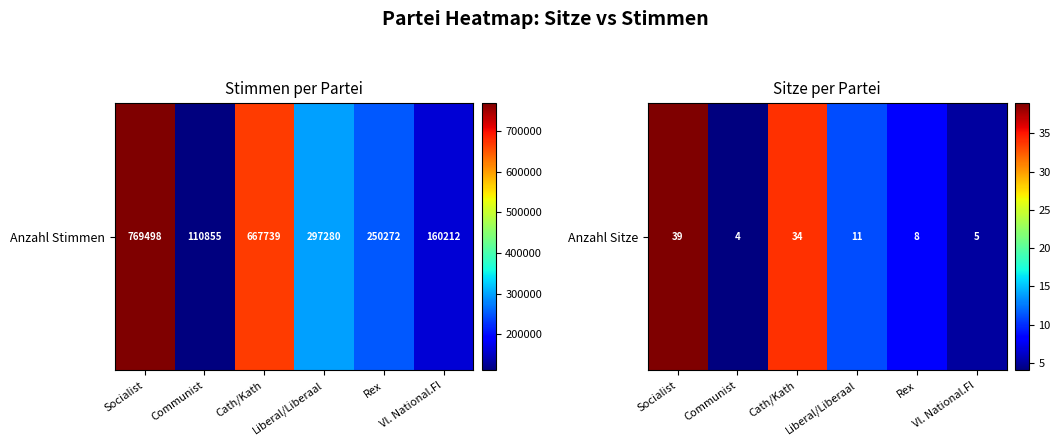

The chart shows a value of 5 at Communist. True or false?

False